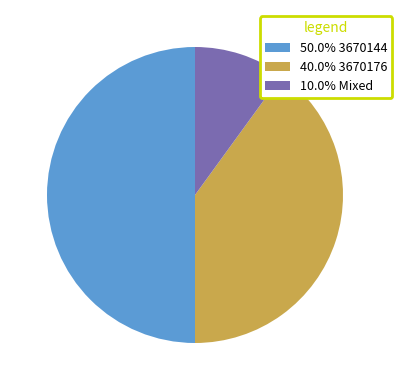

Approximately how many times larger is the value at 40.0% 3670176 compared to 50.0% 3670144?

0.8